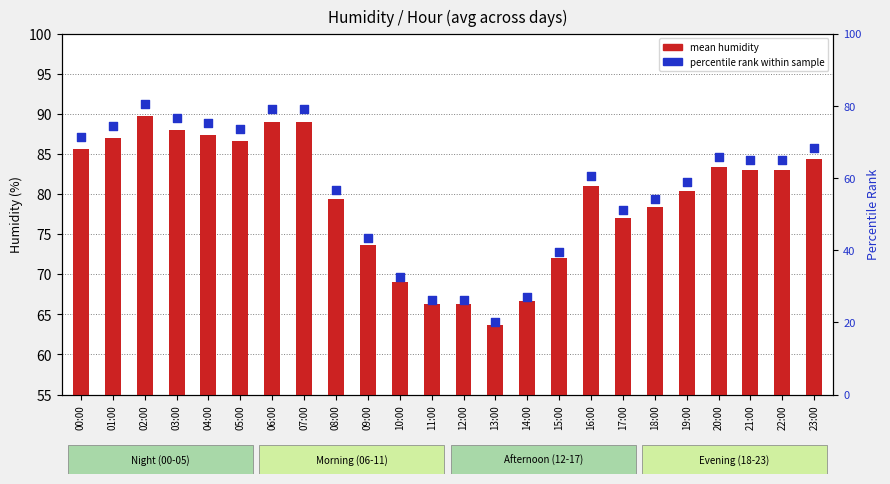

Which series reaches the maximum Y coordinate?

mean humidity